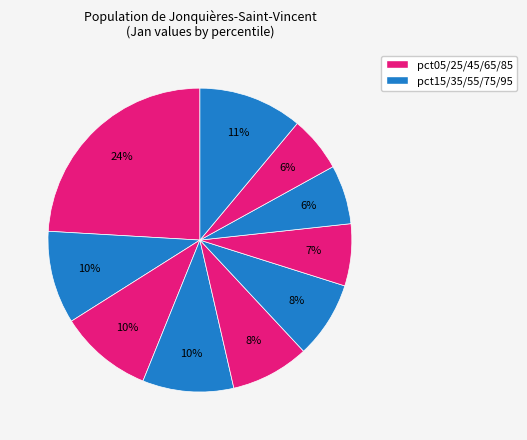

To the nearest percent, what is the difference between the largest and smallest slice percentages?

18%